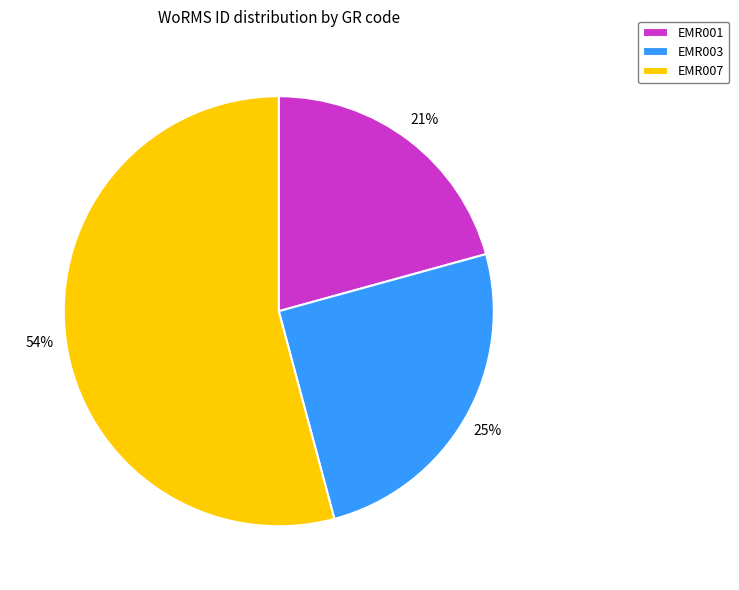

Approximately how many times larger is the value at EMR001 compared to EMR007?

0.4